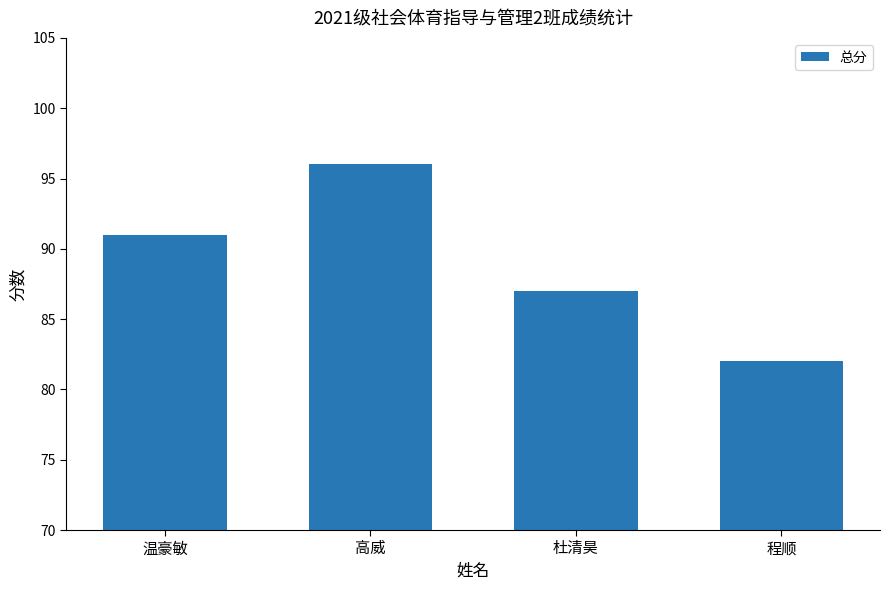

What is the difference between the maximum and minimum values?

14